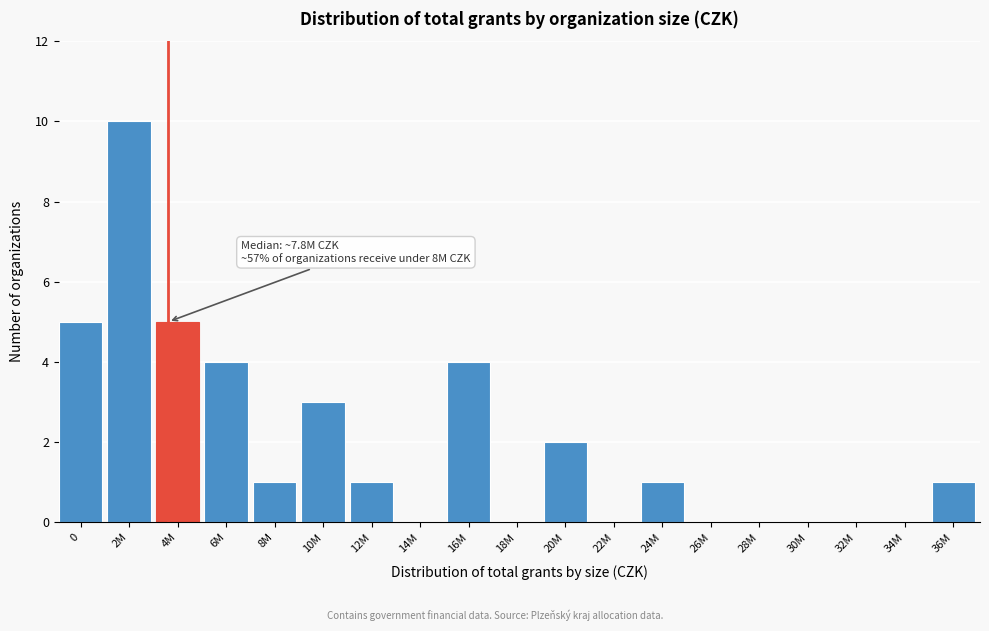

Reading right to left, list all the values displayed in this chart.

36M=1	34M=0	32M=0	30M=0	28M=0	26M=0	24M=1	22M=0	20M=2	18M=0	16M=4	14M=0	12M=1	10M=3	8M=1	6M=4	4M=5	2M=10	0=5